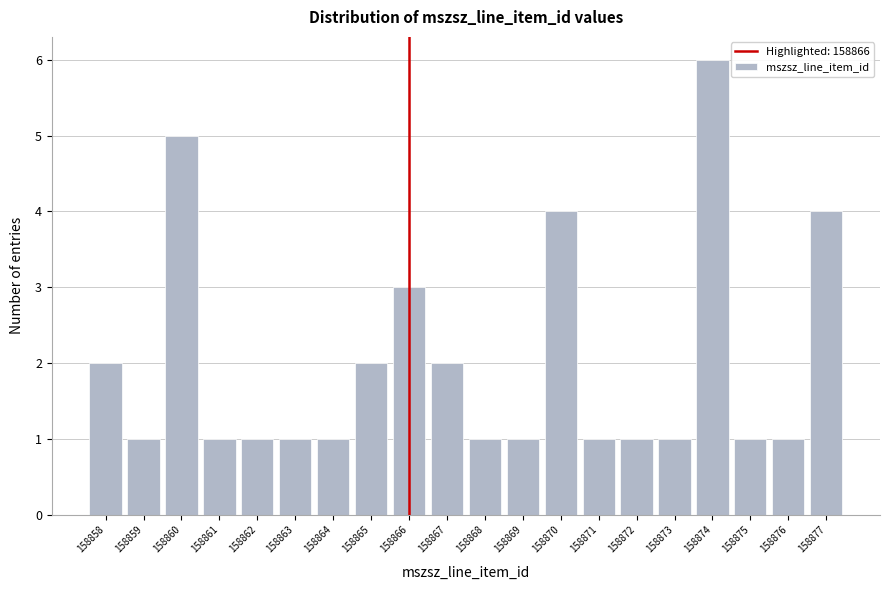

Reading left to right, list every bar in this chart as the range it spans on the x-axis followed by its height. The values are not printed on the chart, so give them approximately, as read against the axis.

158857.5 to 158858.5: 2
158858.5 to 158859.5: 1
158859.5 to 158860.5: 5
158860.5 to 158861.5: 1
158861.5 to 158862.5: 1
158862.5 to 158863.5: 1
158863.5 to 158864.5: 1
158864.5 to 158865.5: 2
158865.5 to 158866.5: 3
158866.5 to 158867.5: 2
158867.5 to 158868.5: 1
158868.5 to 158869.5: 1
158869.5 to 158870.5: 4
158870.5 to 158871.5: 1
158871.5 to 158872.5: 1
158872.5 to 158873.5: 1
158873.5 to 158874.5: 6
158874.5 to 158875.5: 1
158875.5 to 158876.5: 1
158876.5 to 158877.5: 4